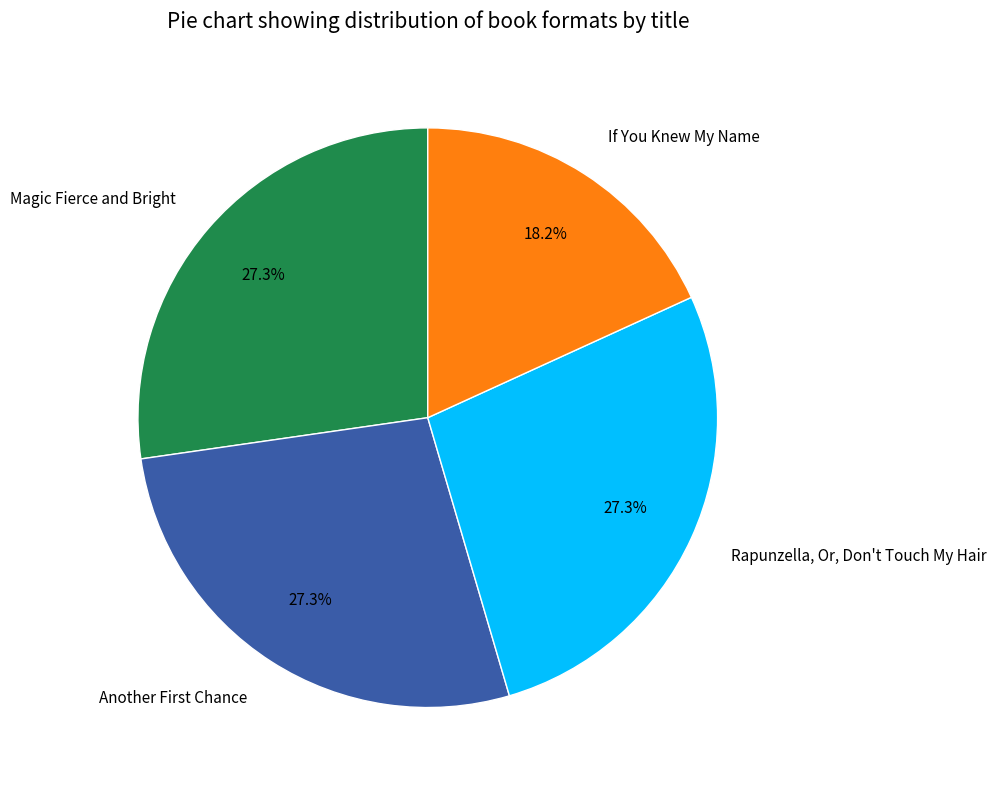

Which category has the smallest portion of the pie?

If You Knew My Name